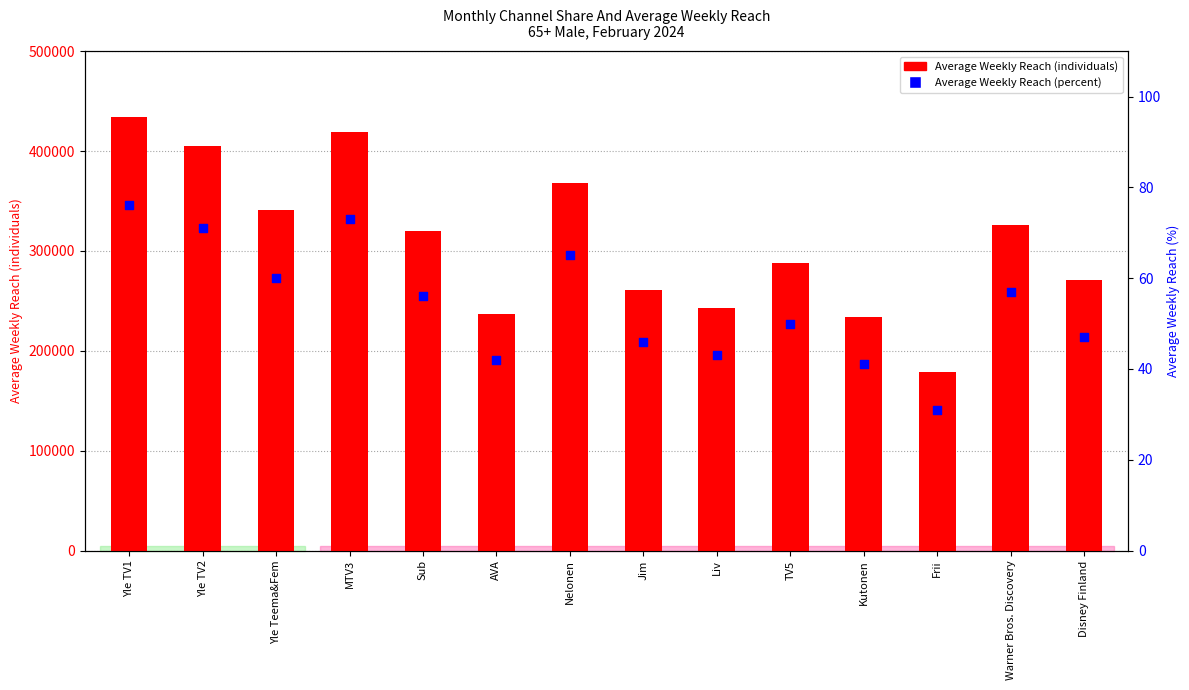

Which series reaches the maximum Y coordinate?

Average Weekly Reach (individuals)